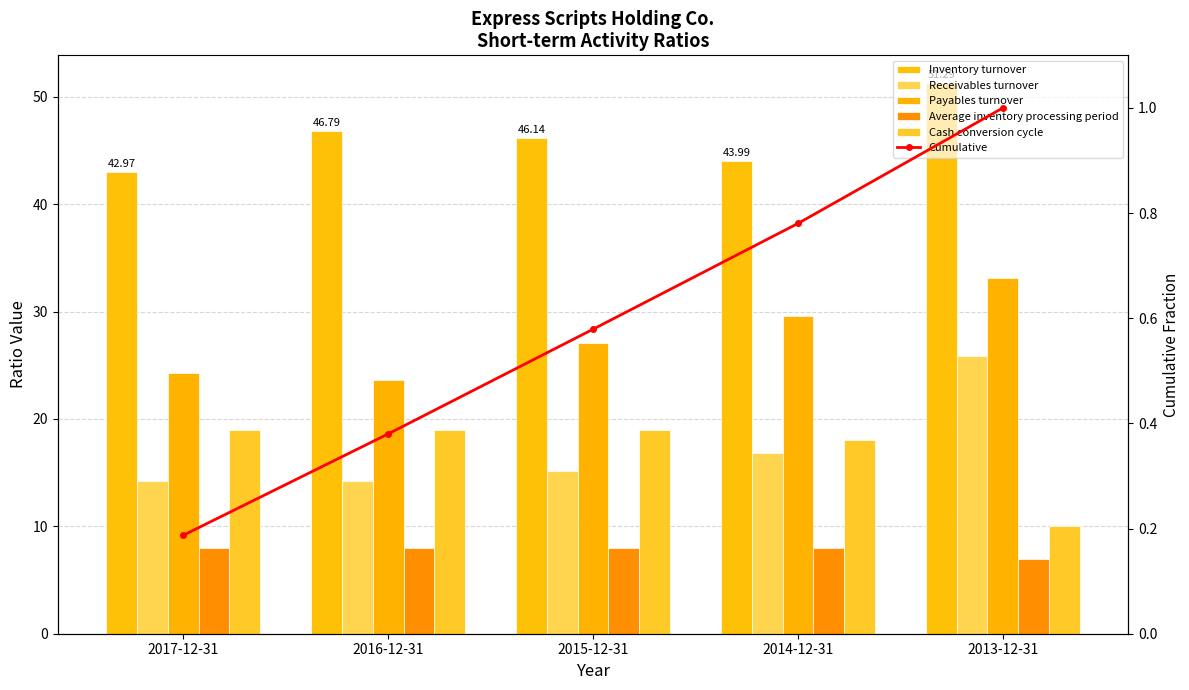

How many data points in Inventory turnover are less than 46?

2